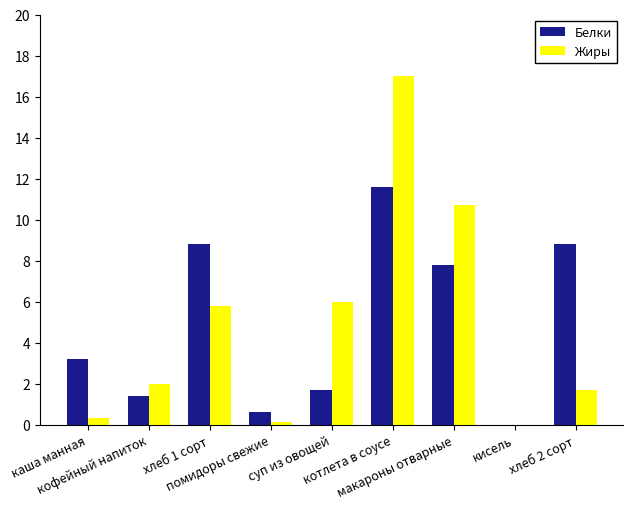

Is it true that Жиры equals 0.3 at каша манная?

True